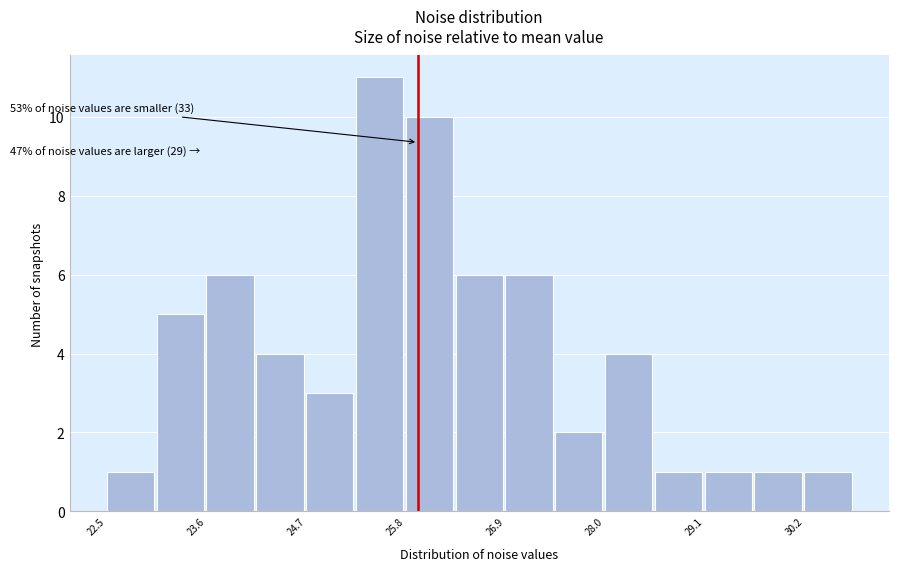

Read against the x-axis, roughly where is the centre of the tallest bar?

25.6